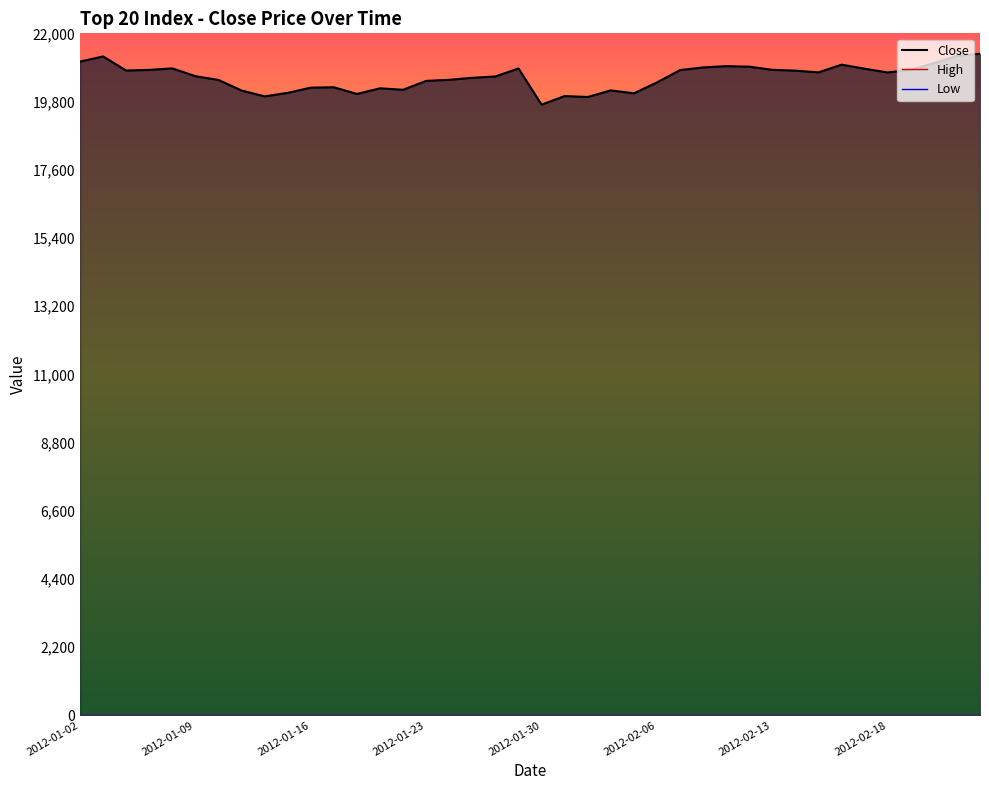

Does the chart display data point markers on the line(s)?

No